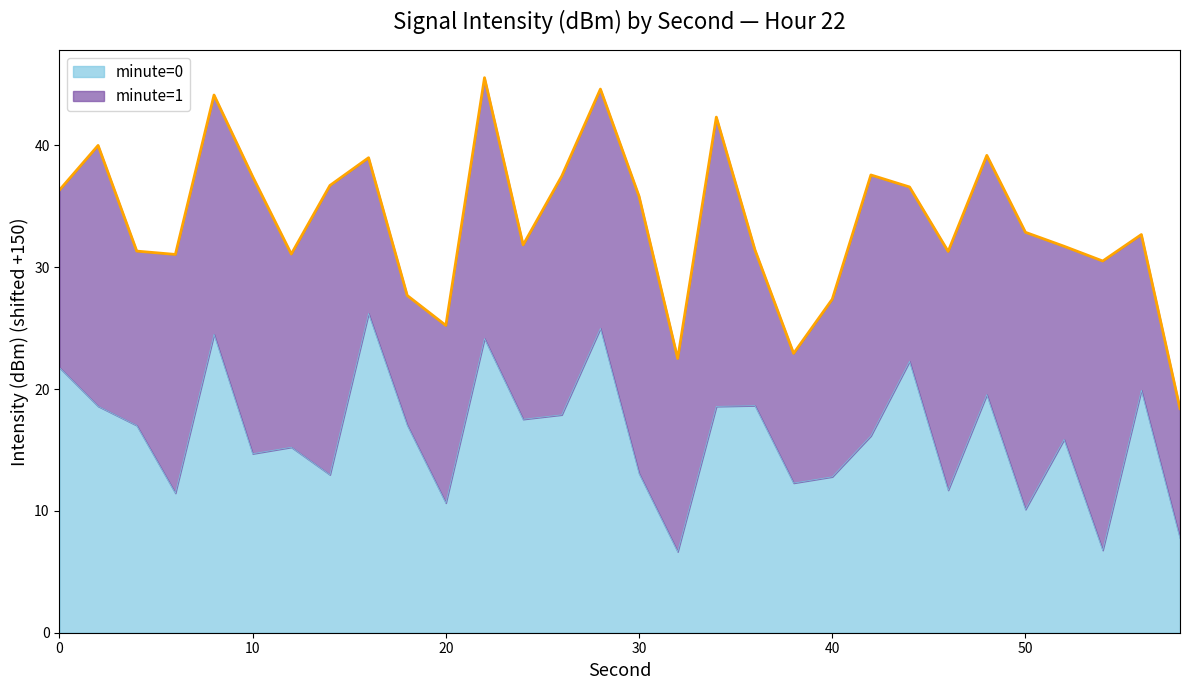

What is the change in value from 28 to 58?

-17.2